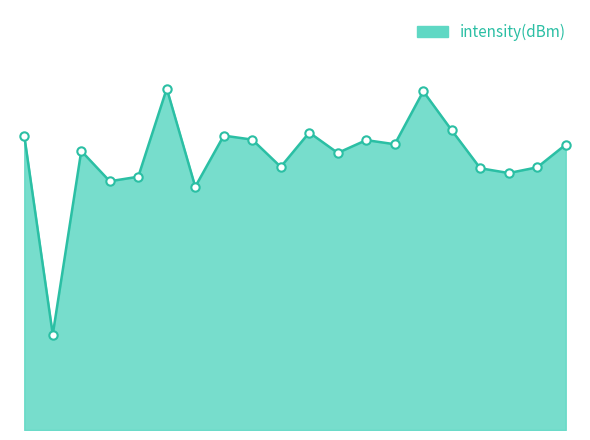

What is the difference between the maximum and minimum values?

14.6